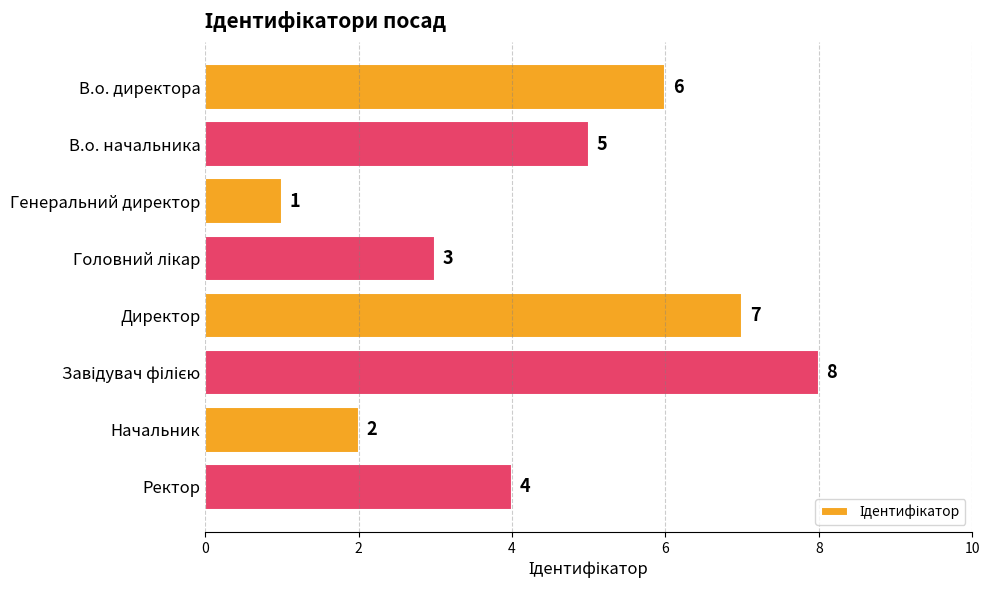

What is the label of the 2nd bar from the bottom?

Начальник